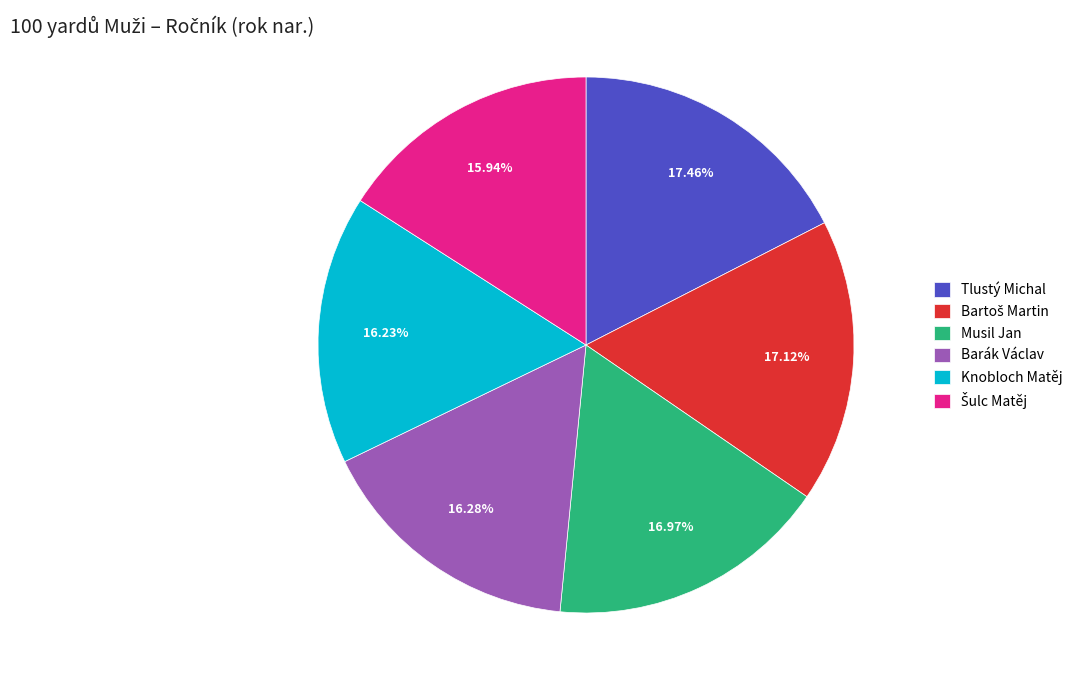

Between Knobloch Matěj and Musil Jan, which is larger?

Musil Jan